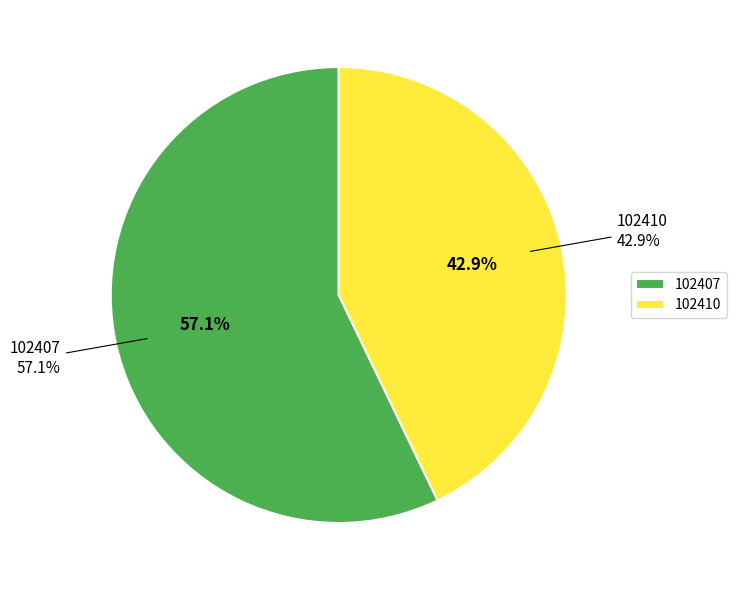

Is it true that 102410 is 43% of the pie?

True